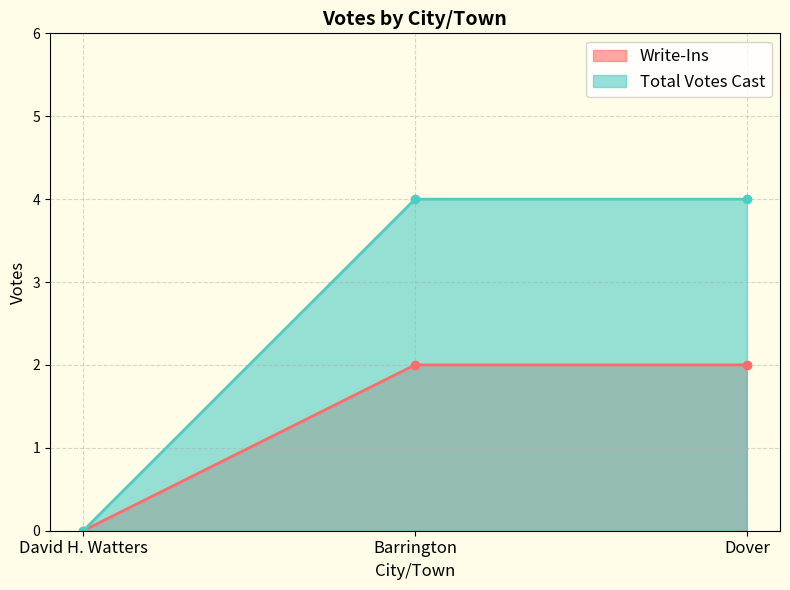

What position from the left is David H. Watters?

1